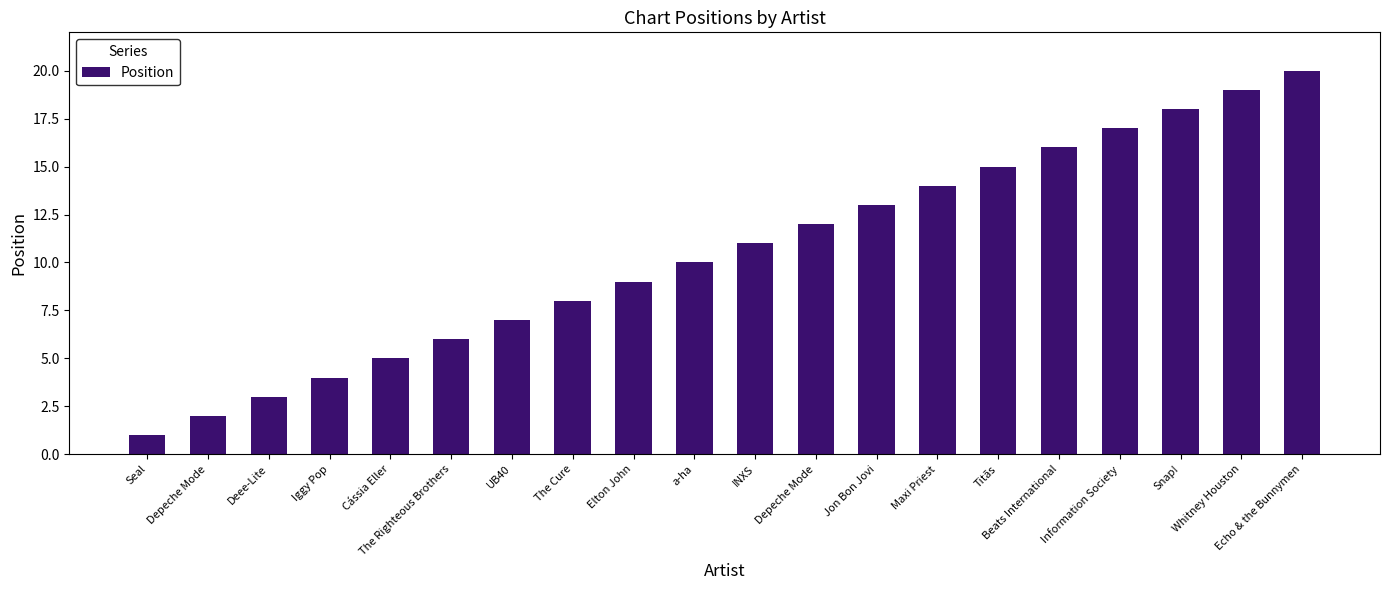

Does the chart contain any negative values?

No